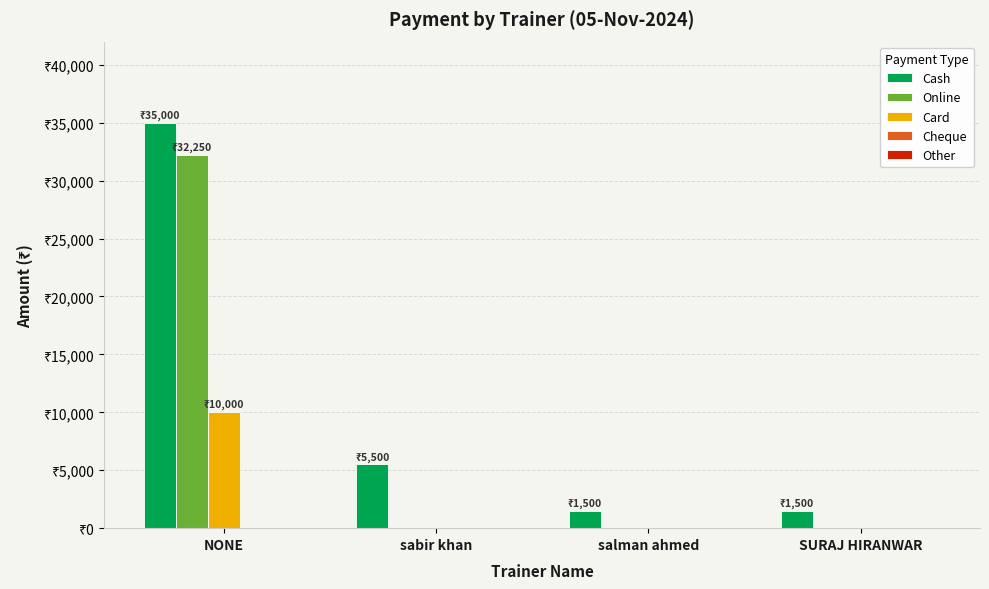

Which series changed the most between sabir khan and salman ahmed?

Cash